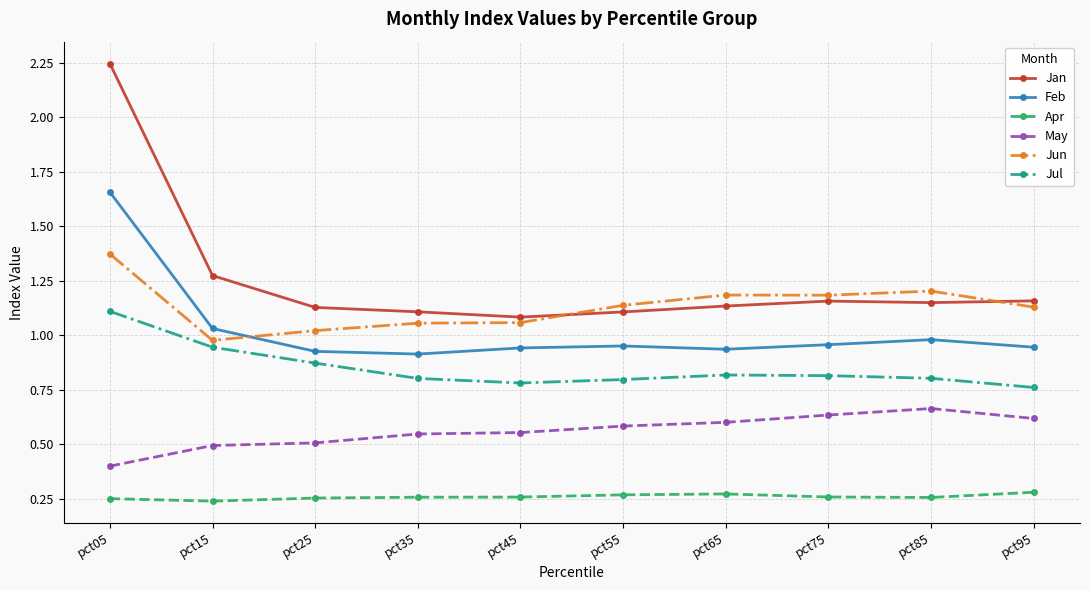

At how many categories does at least one series exceed 0?

10